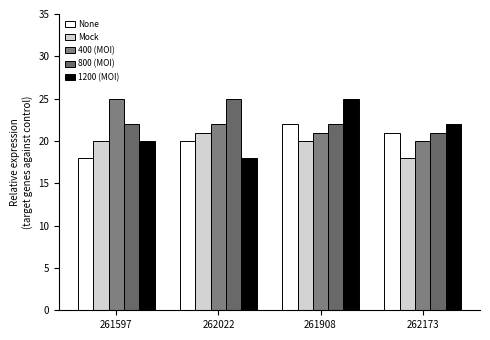

Is it true that Mock equals 30 at 262173?

False